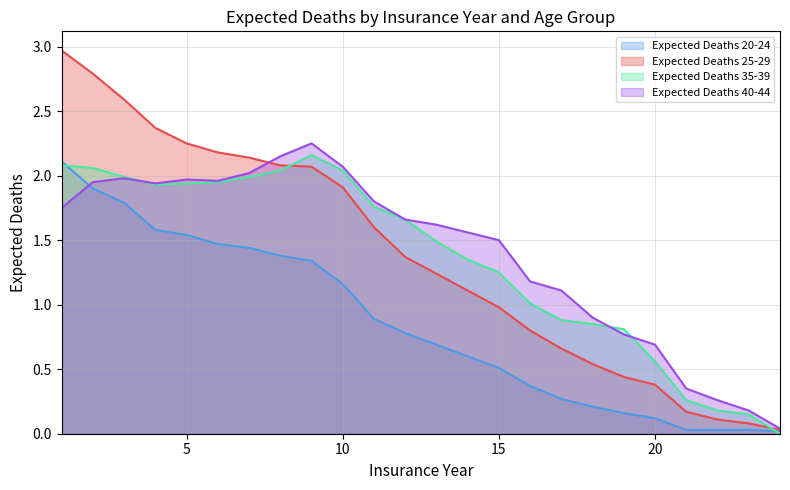

At how many categories does at least one series exceed 2?

10